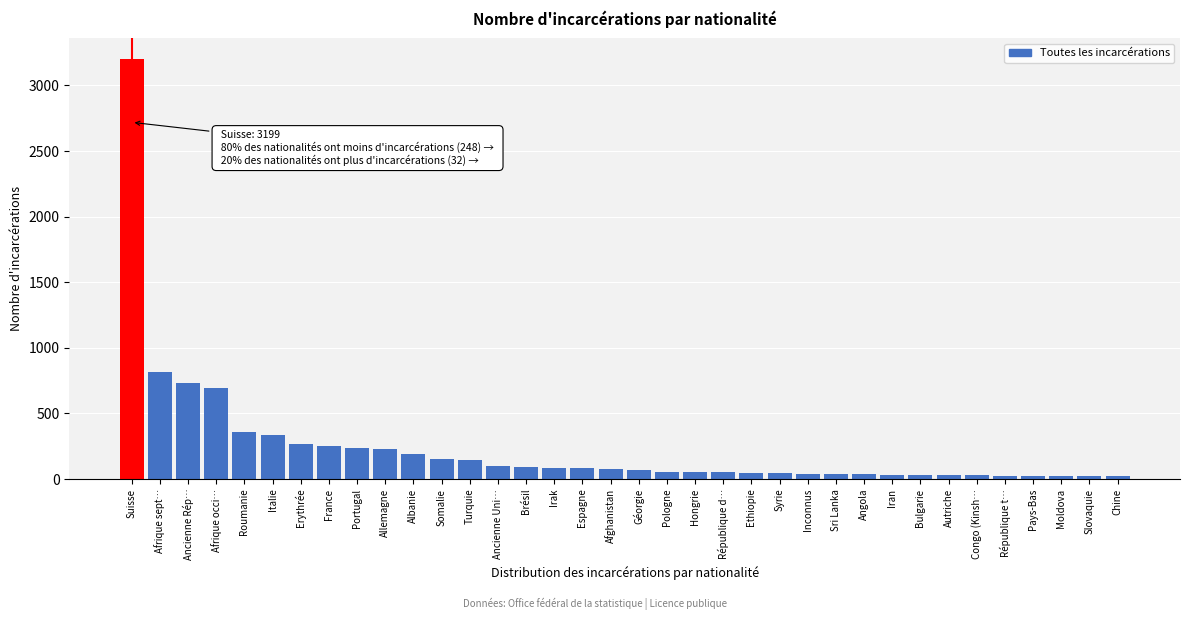

Where is the data nearest to the value 1610?

Afrique sept…